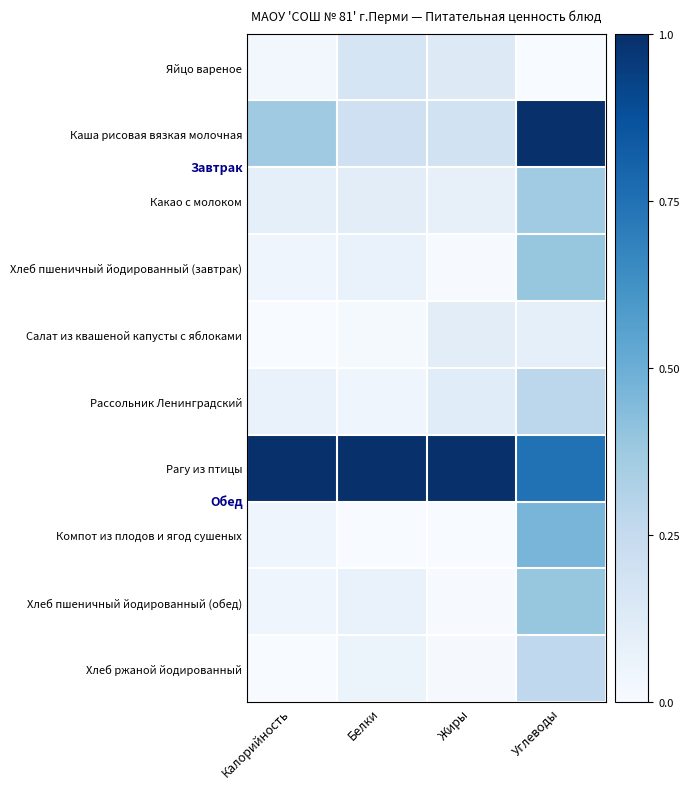

At which category is the sum across all series the highest?

Углеводы